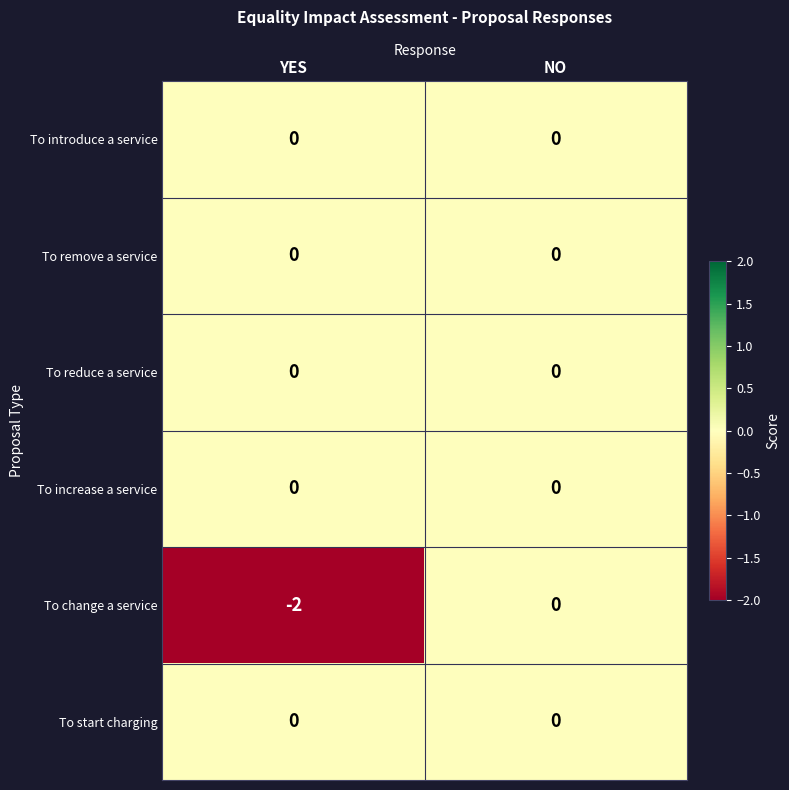

How many categories are shown in the chart?

2